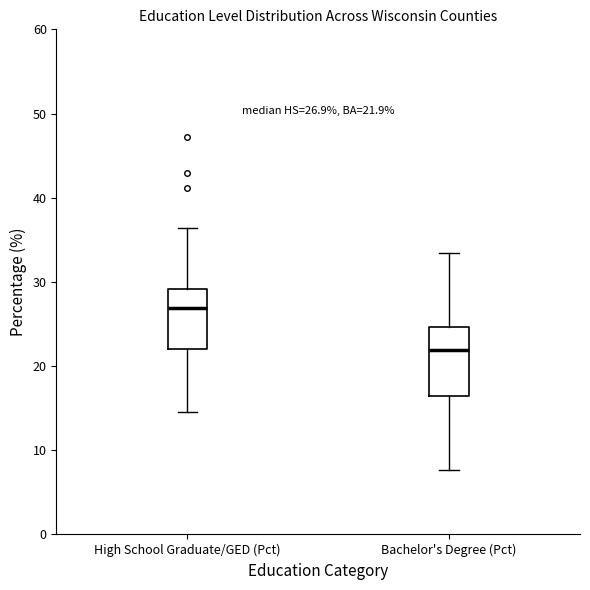

Comparing the boxes themselves (not the whiskers), which one is the tallest?

Bachelor's Degree (Pct)